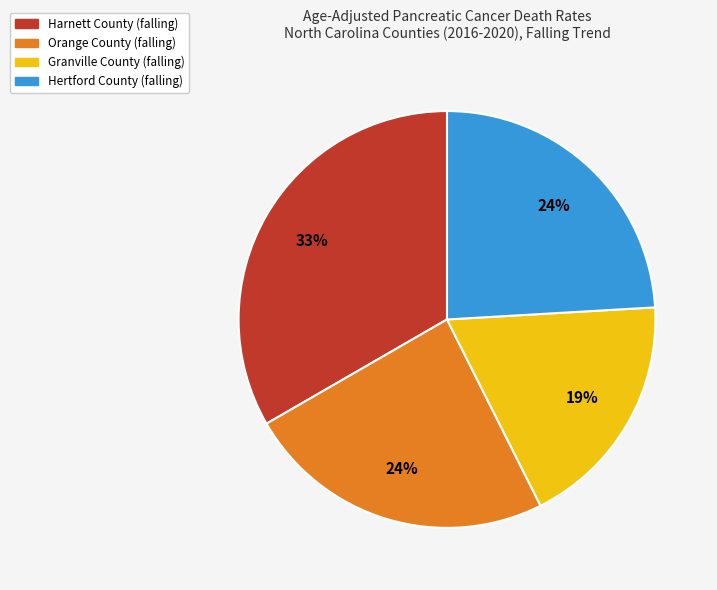

To the nearest percent, what portion does Harnett County (falling) represent?

33%